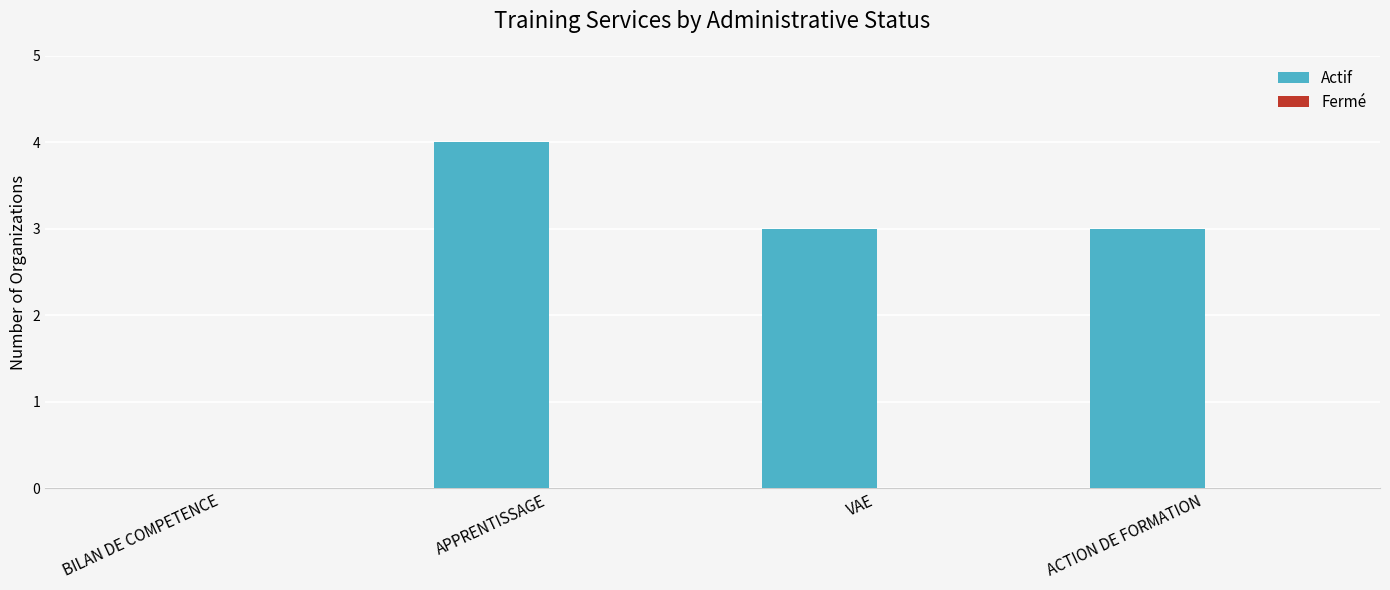

Read the value at ACTION DE FORMATION.

3